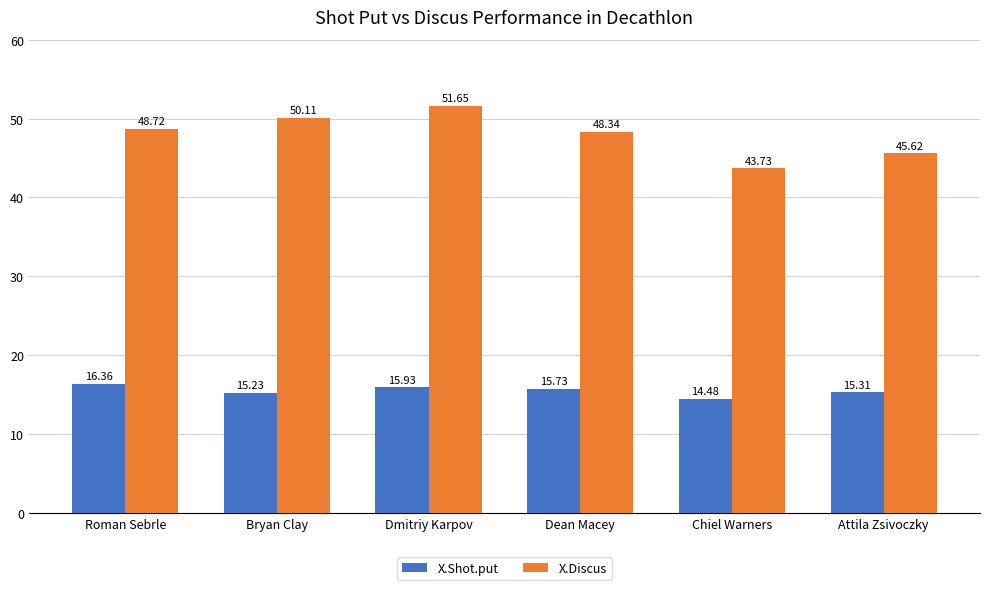

At how many categories does at least one series exceed 41?

6